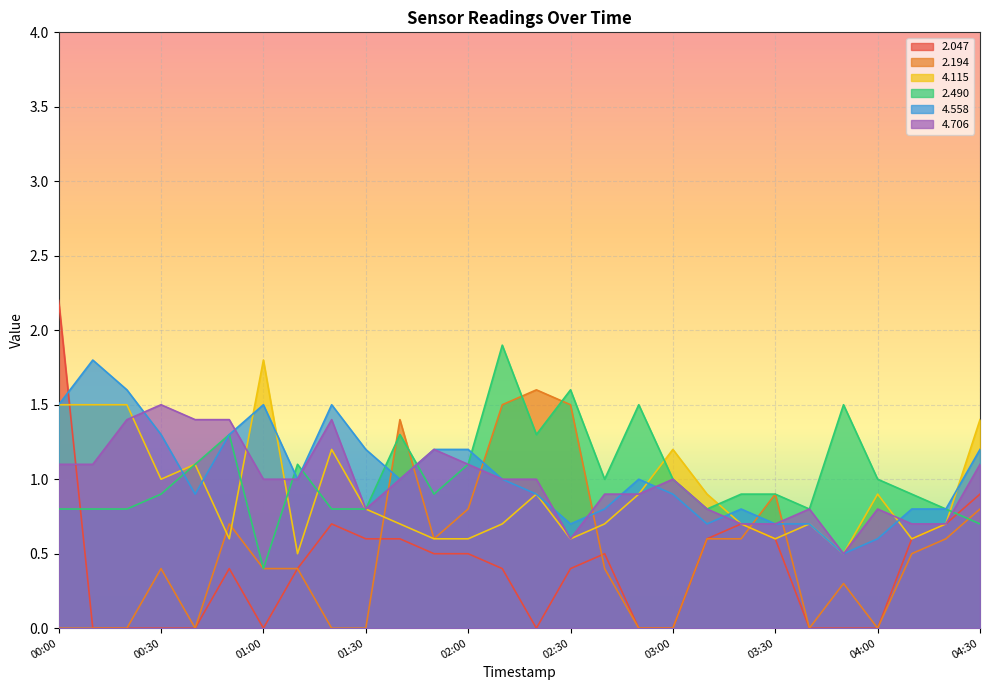

In   2.490, how many points are lower than both neighbors (excluding endpoints)?

6